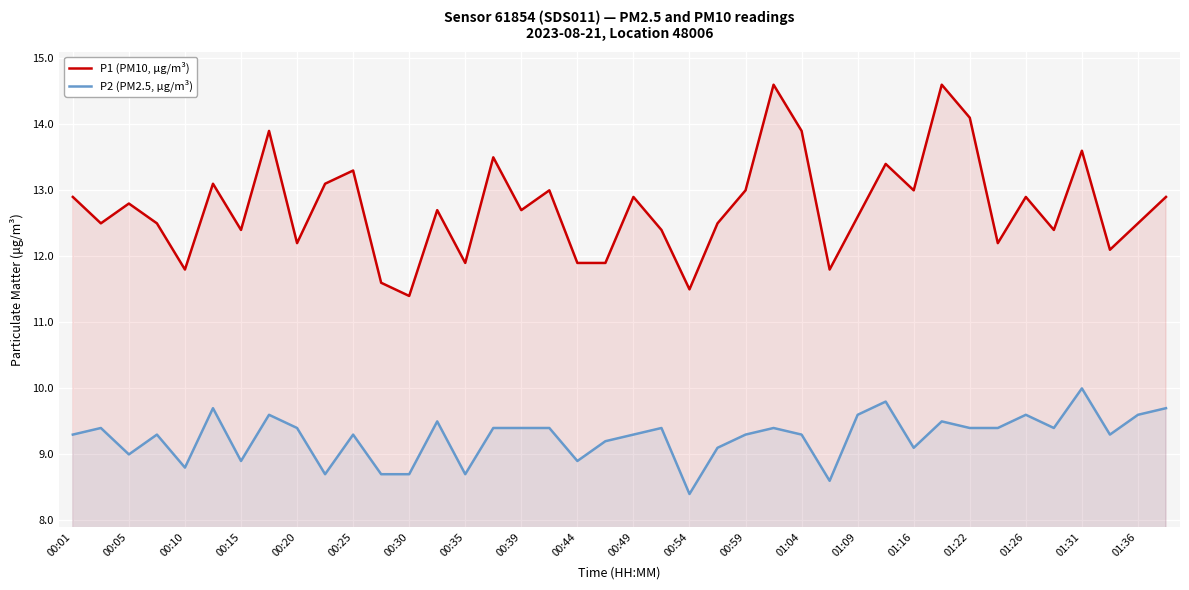

Does the chart display data point markers on the line(s)?

No